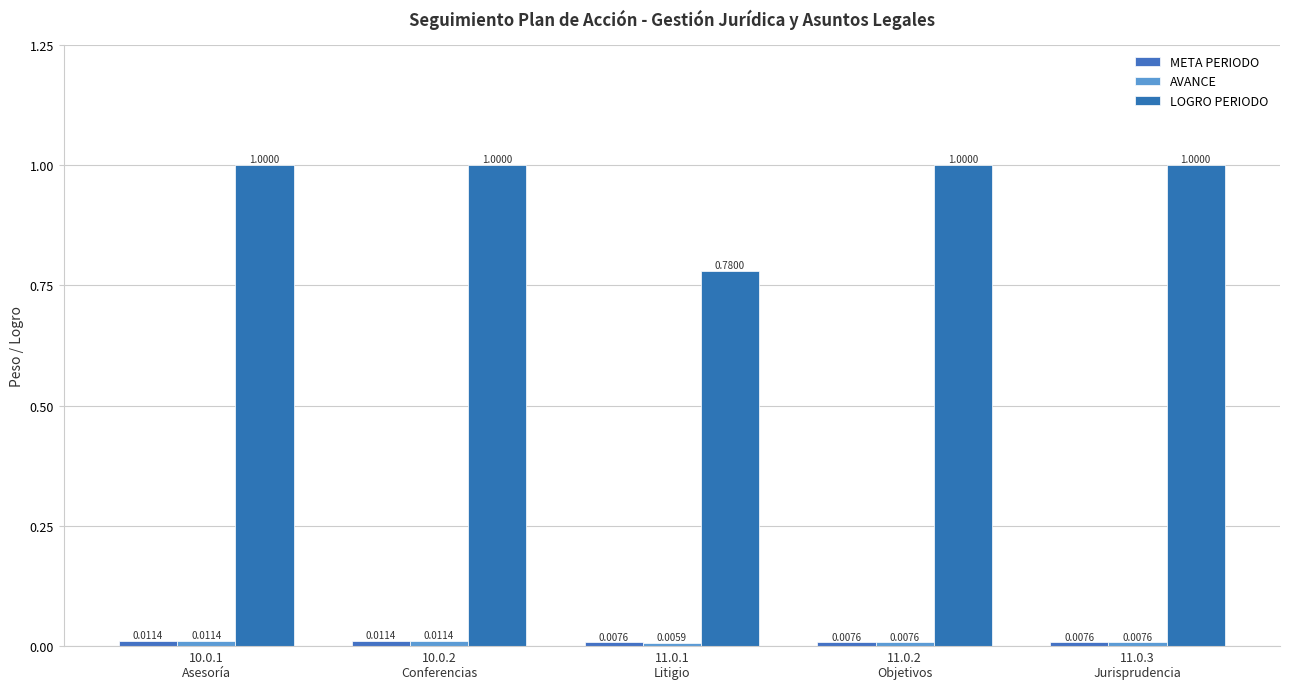

Reading left to right, what are all the values shown in this chart?

META PERIODO: 0.0	0.0	0.0	0.0	0.0
AVANCE: 0.0	0.0	0.0	0.0	0.0
LOGRO PERIODO: 1.0	1.0	0.8	1.0	1.0